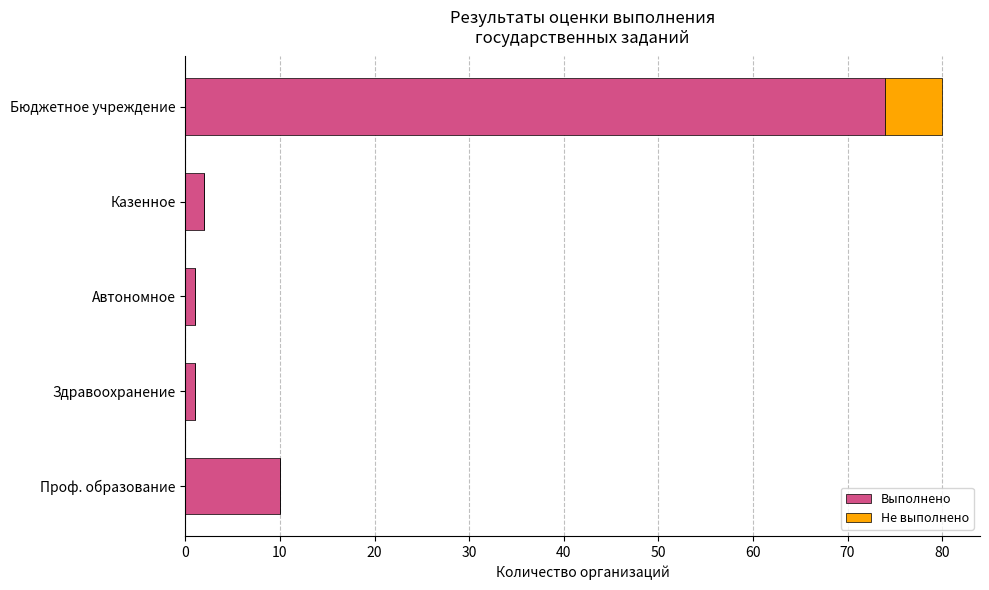

What is the total value across all series at Бюджетное учреждение?

80